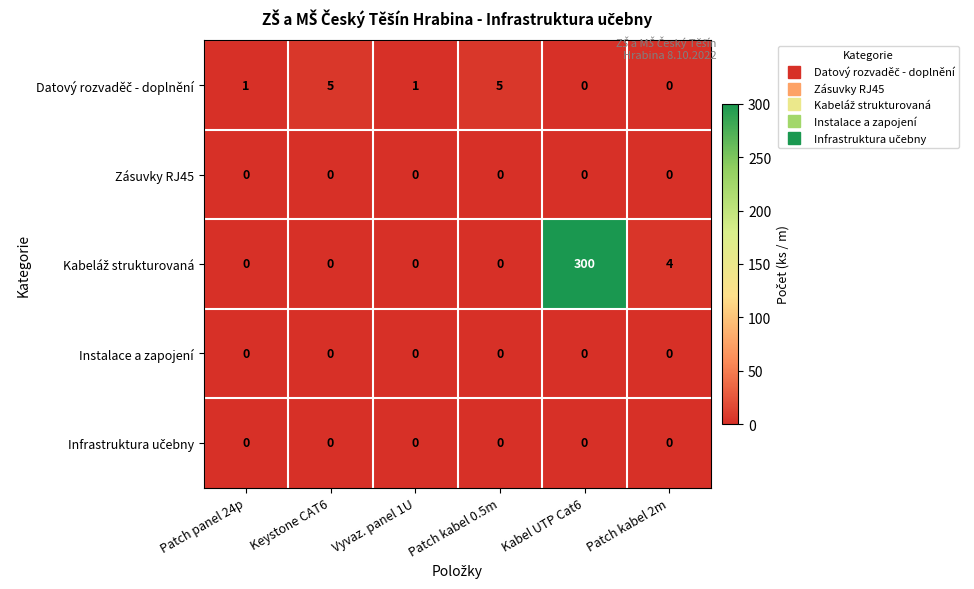

What is the spread (max minus min) of values at Keystone CAT6?

5